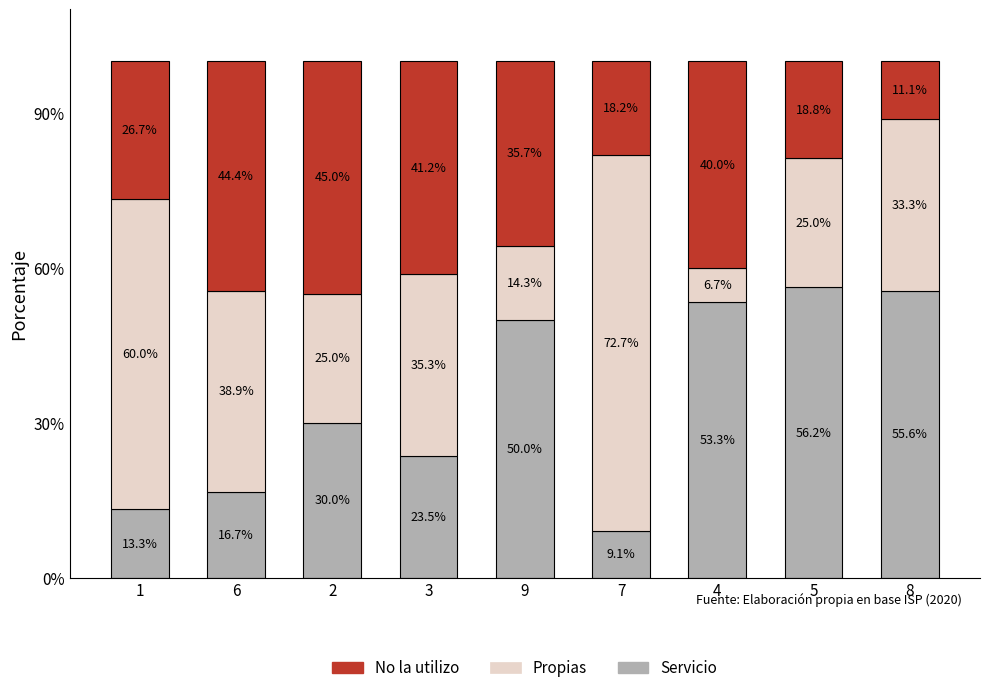

Which category has the highest value in the Servicio series?

5